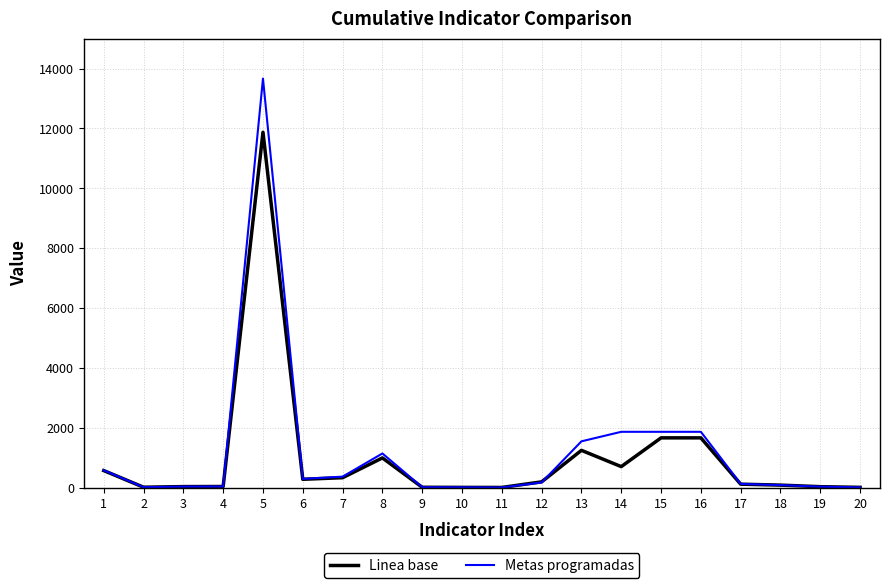

At which label does Linea base first exceed 191?

1